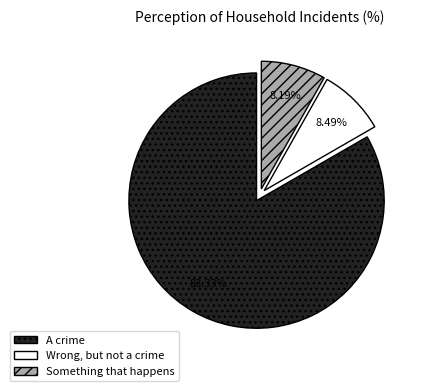

To the nearest percent, what portion does A crime represent?

83%